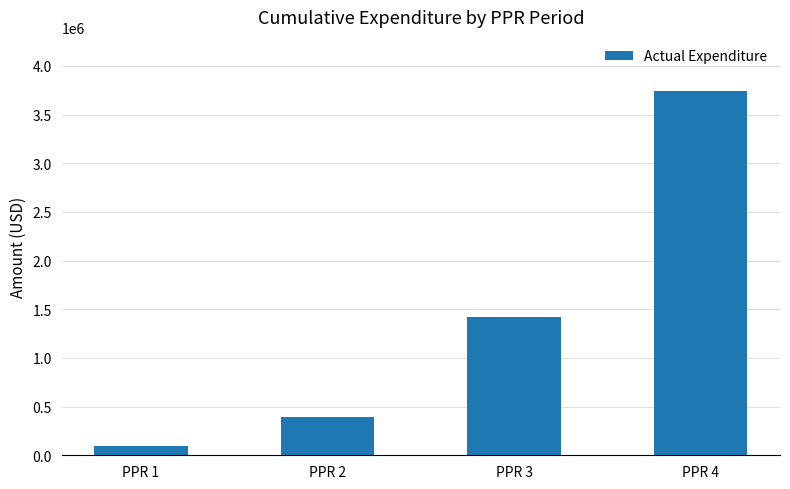

What is the minimum value shown in the chart?

96549.3